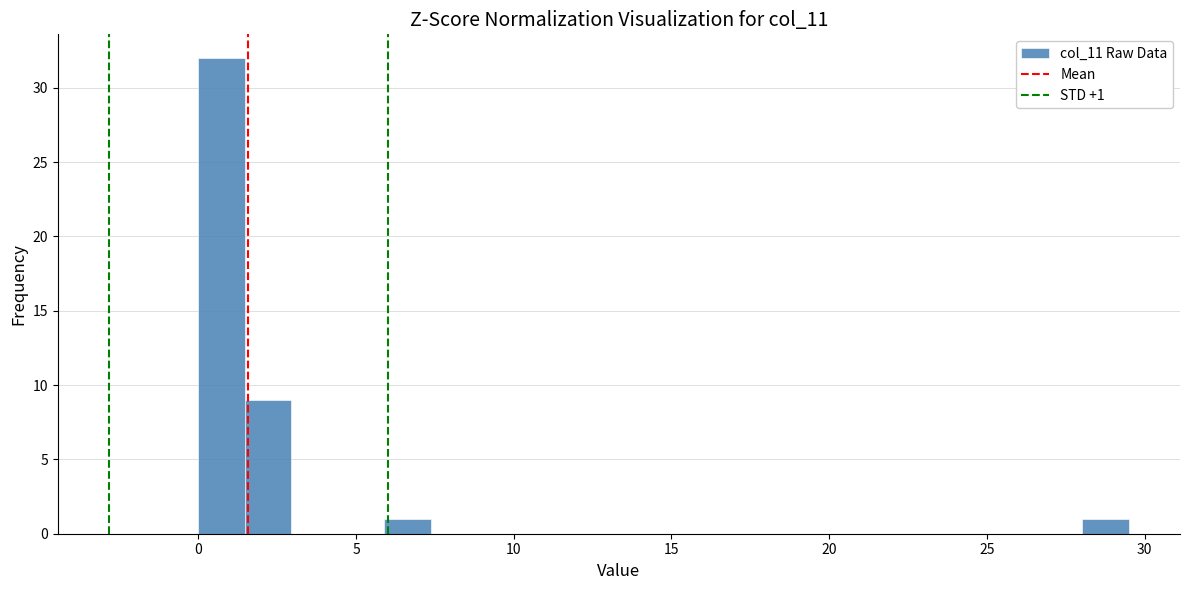

Around what value on the x-axis is the tallest bar? Give the approximate position of its centre, as read against the axis.

0.5